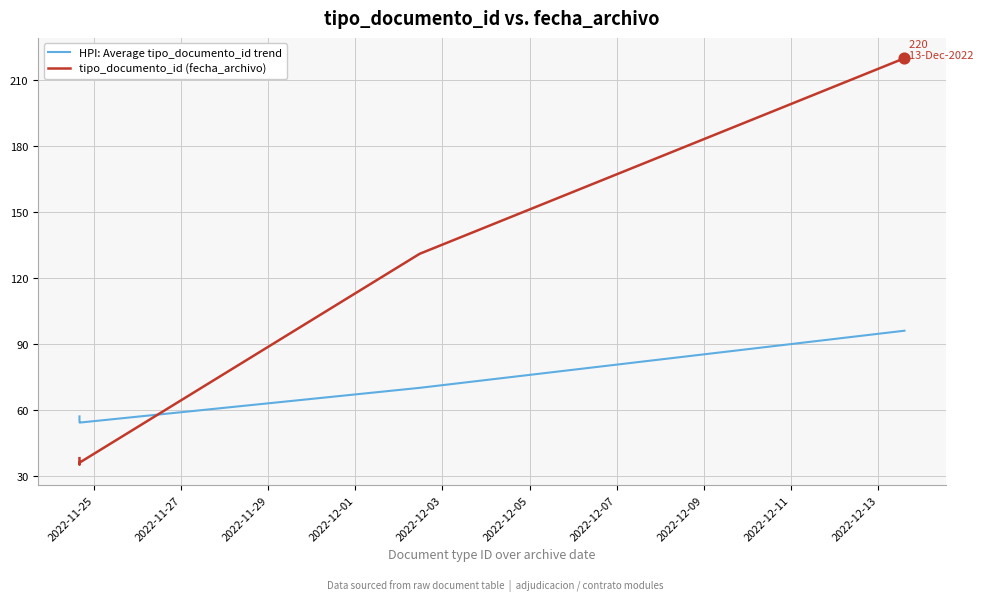

Which series has the largest total across all categories?

tipo_documento_id (fecha_archivo)